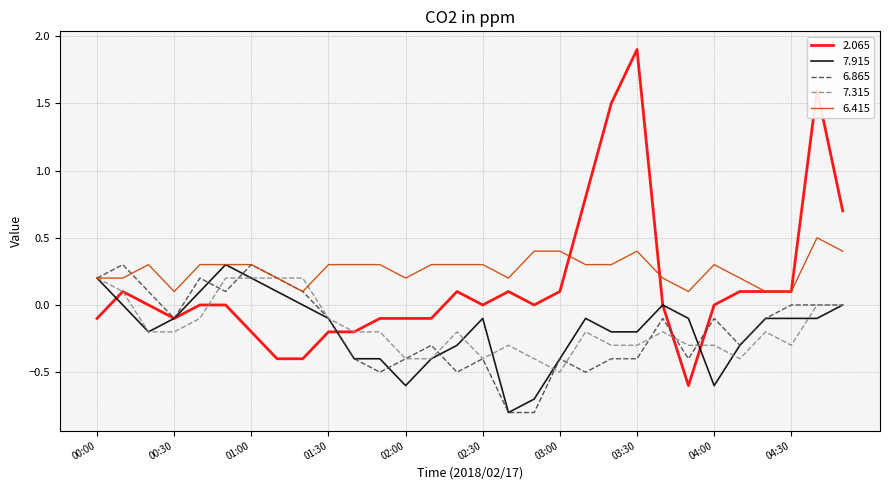

What is the greatest value displayed?

1.9